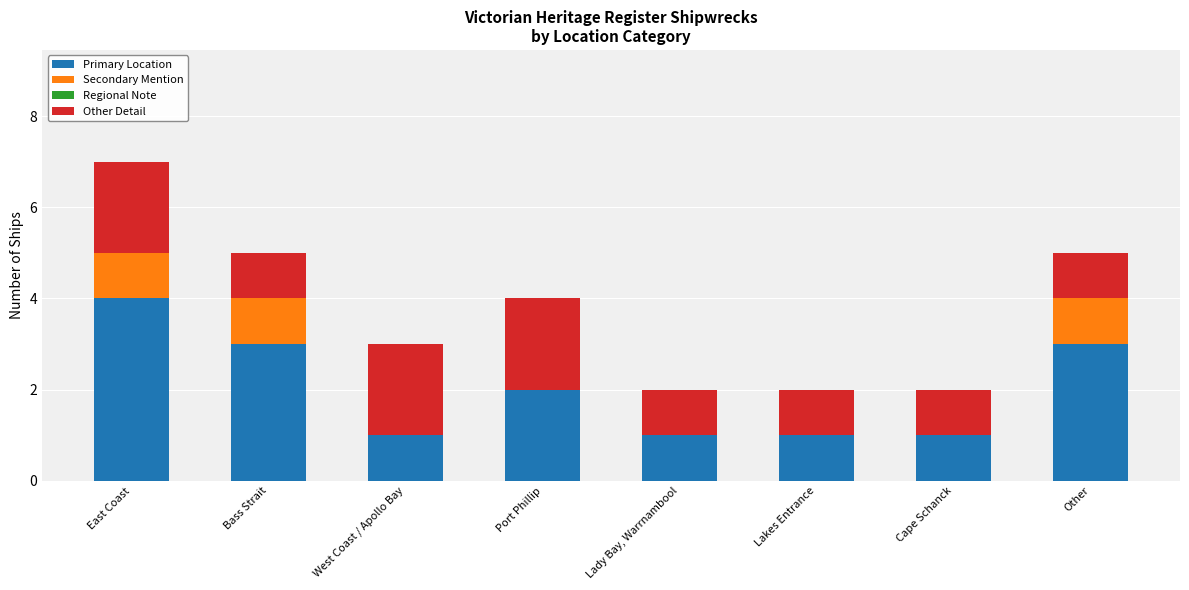

Reading left to right, transcribe the values for Primary Location.

East Coast=4	Bass Strait=3	West Coast / Apollo Bay=1	Port Phillip=2	Lady Bay, Warrnambool=1	Lakes Entrance=1	Cape Schanck=1	Other=3